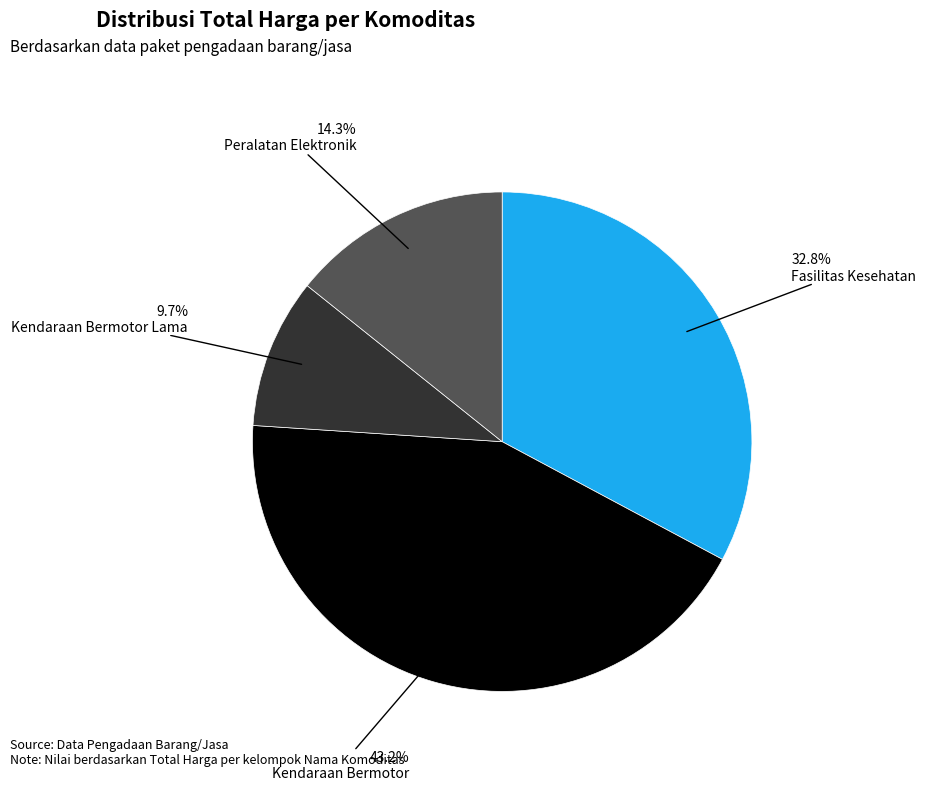

Is there a majority slice in this chart?

No